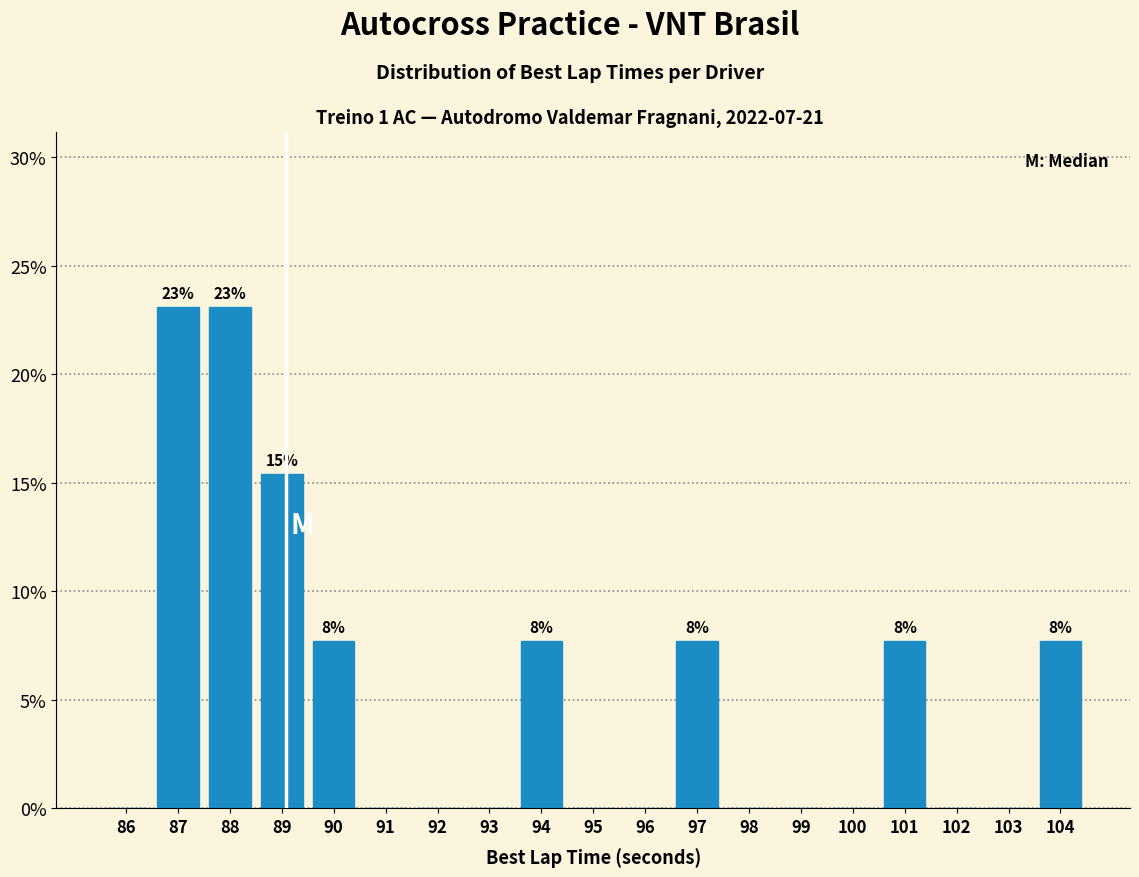

Reading right to left, extract all data points from this chart.

104=7.7	103=0.0	102=0.0	101=7.7	100=0.0	99=0.0	98=0.0	97=7.7	96=0.0	95=0.0	94=7.7	93=0.0	92=0.0	91=0.0	90=7.7	89=15.4	88=23.1	87=23.1	86=0.0